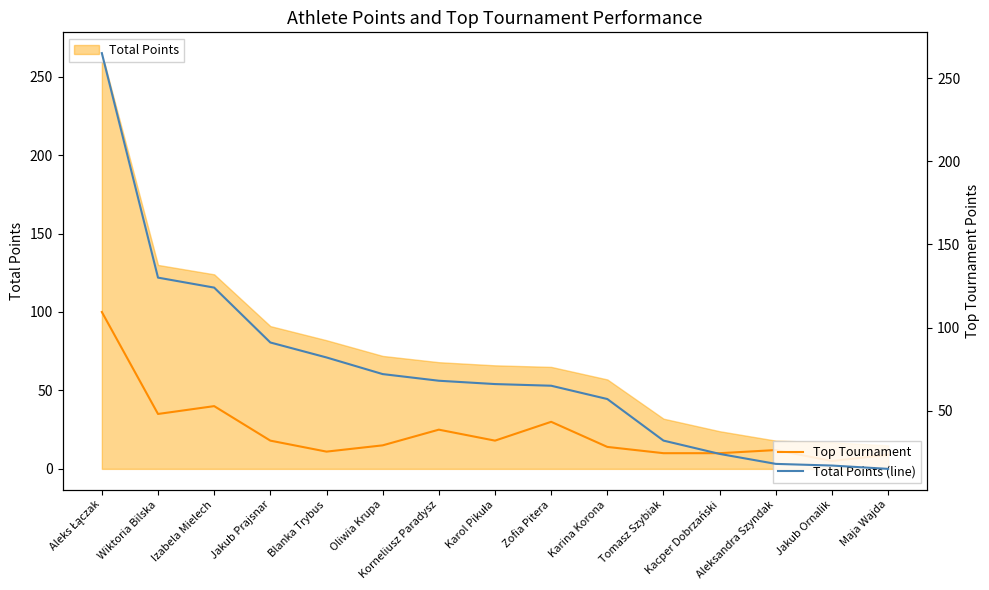

Which category has the highest value in the Top Tournament series?

Aleks Łączak